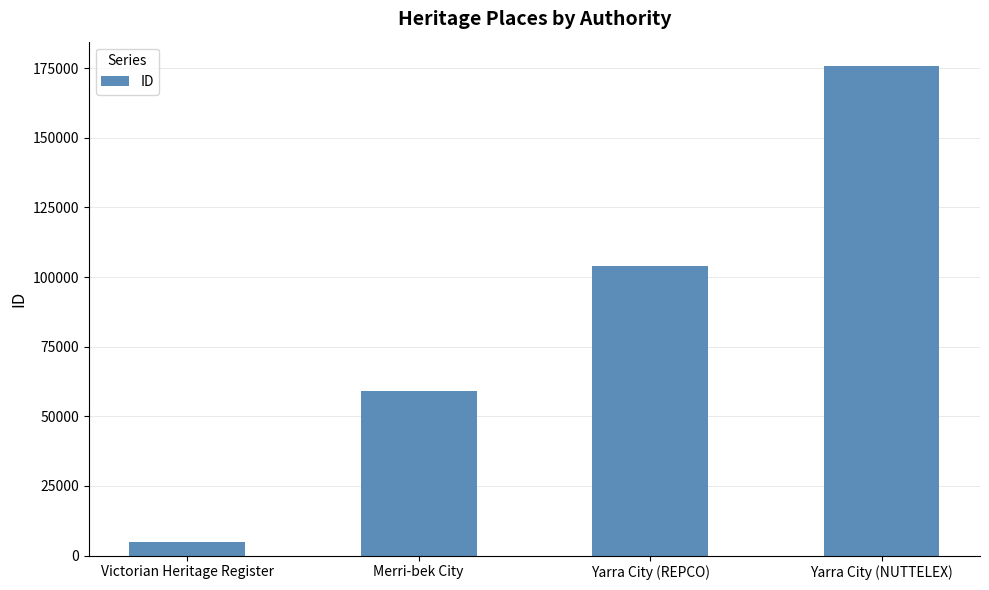

What is the label of the 3rd bar from the right?

Merri-bek City